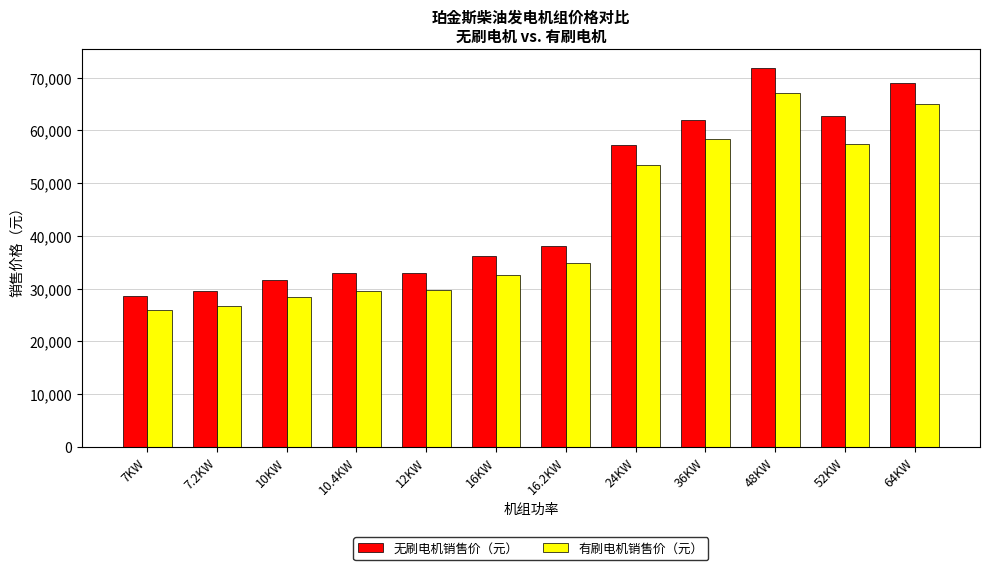

The value of 有刷电机销售价（元） at 36KW is 83163. True or false?

False